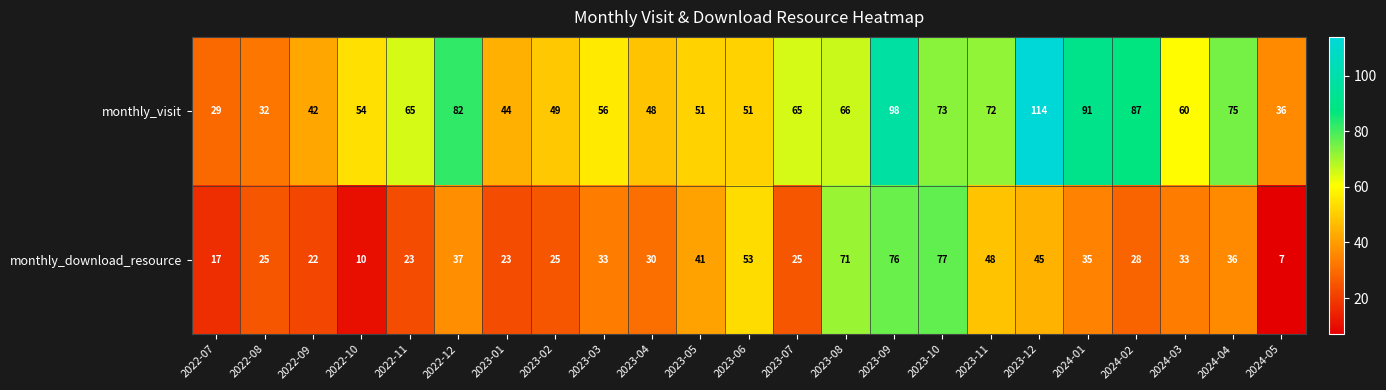

The value of monthly_visit at 2023-07 is 65. True or false?

True